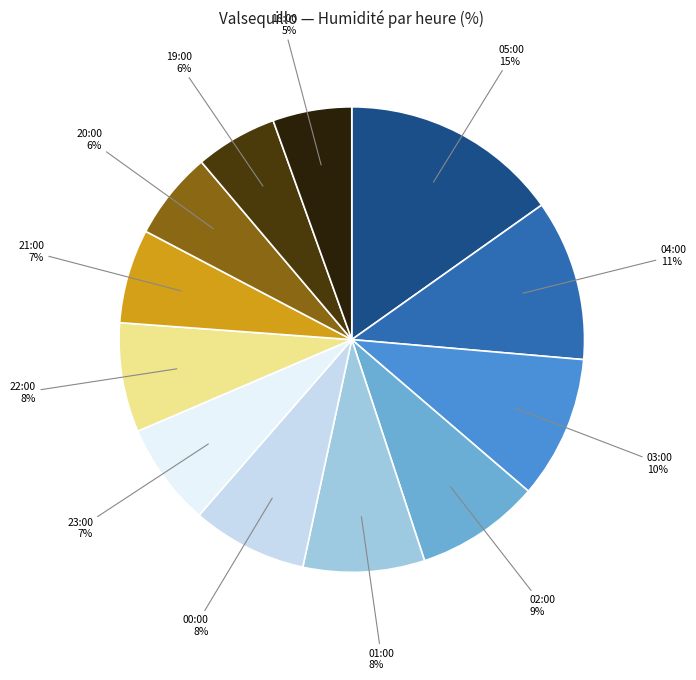

Between 22:00 and 05:00, which is larger?

05:00